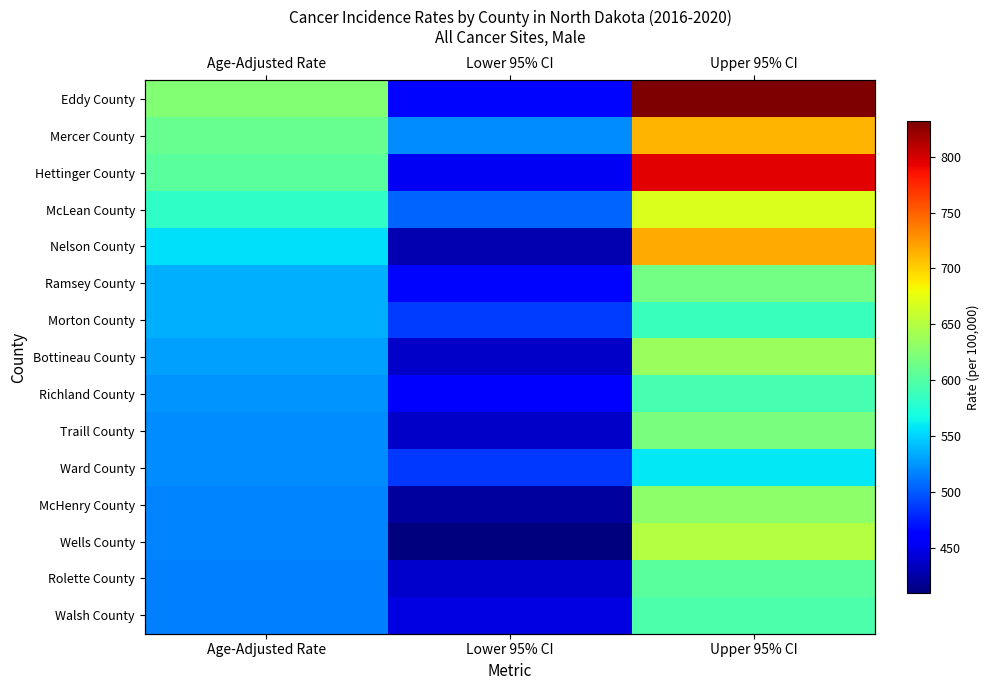

What is the difference between the Walsh County values at Upper 95% CI and Lower 95% CI?

150.7